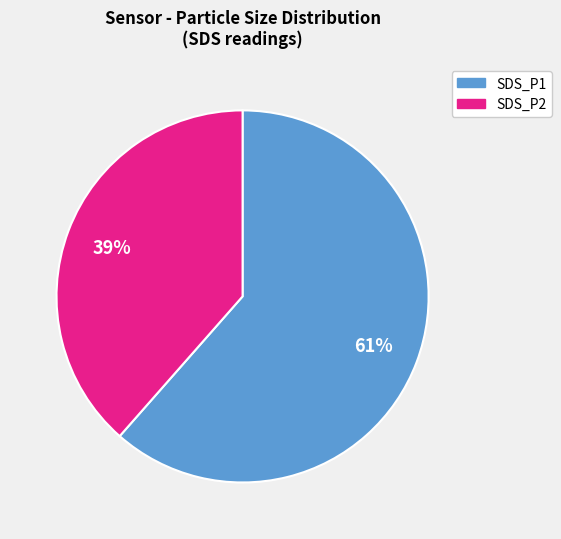

Which category has the smallest portion of the pie?

SDS_P2